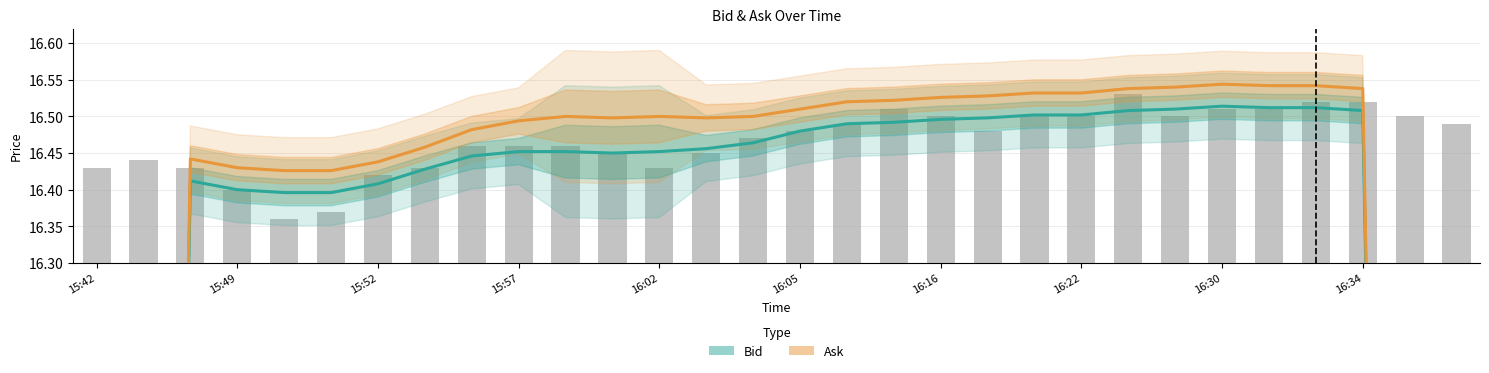

True or false: Bid has a value of 24.8 at 22.

False